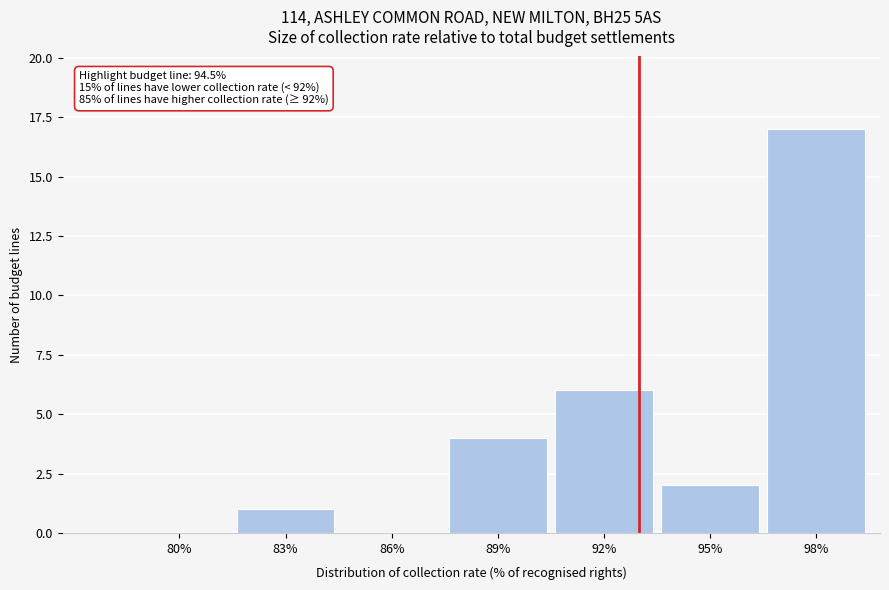

Reading left to right, transcribe all the data shown in this chart.

80%=0	83%=1	86%=0	89%=4	92%=6	95%=2	98%=17